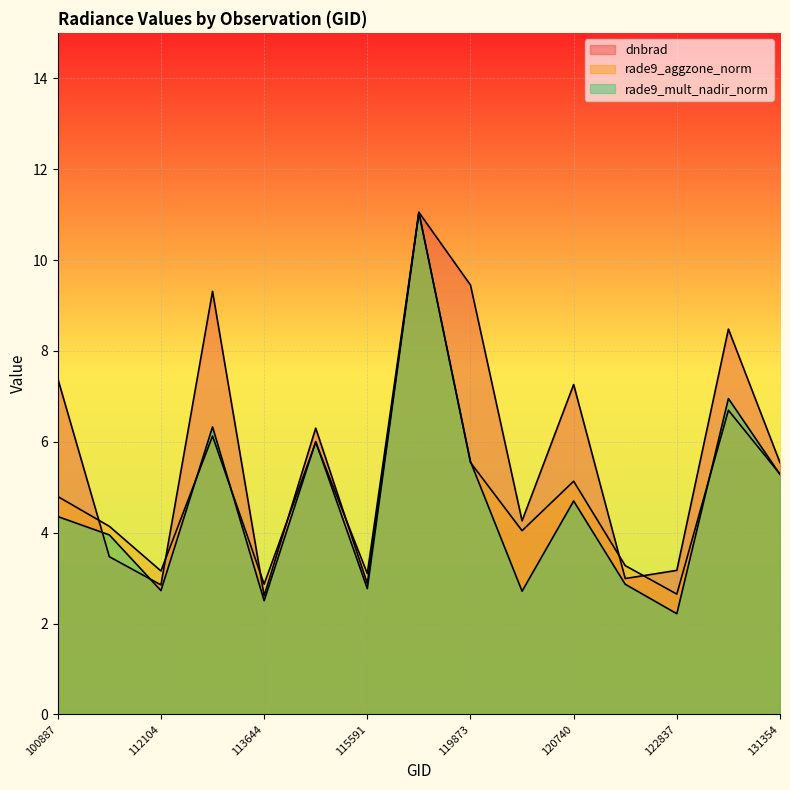

How many data points does each series have?

15